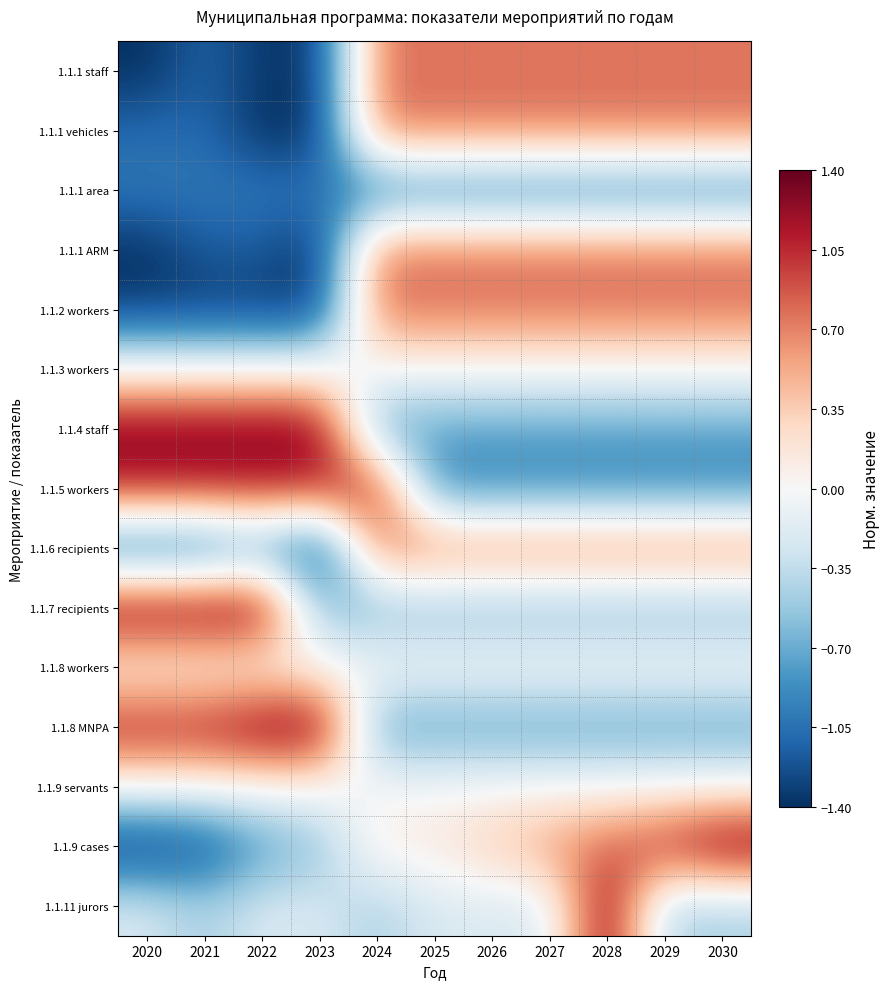

Rank the series by their maximum value, from lowest to highest.

1.1.1 area, 1.1.3 workers, 1.1.8 workers, 1.1.9 servants, 1.1.6 recipients, 1.1.1 vehicles, 1.1.1 ARM, 1.1.1 staff, 1.1.2 workers, 1.1.5 workers, 1.1.4 staff, 1.1.7 recipients, 1.1.8 MNPA, 1.1.9 cases, 1.1.11 jurors